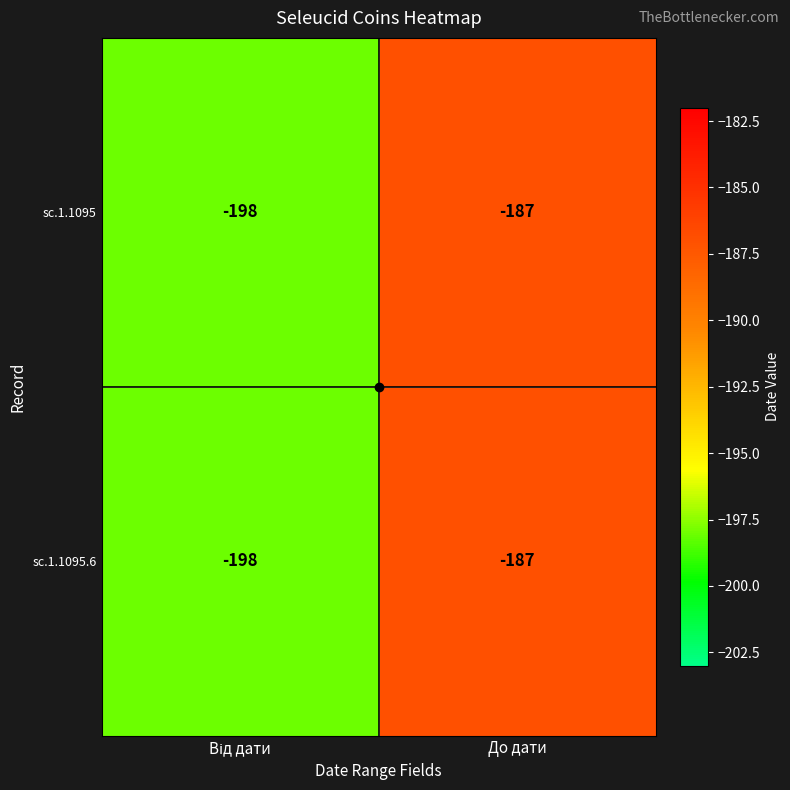

What is the sum of all sc.1.1095.6 values?

-385